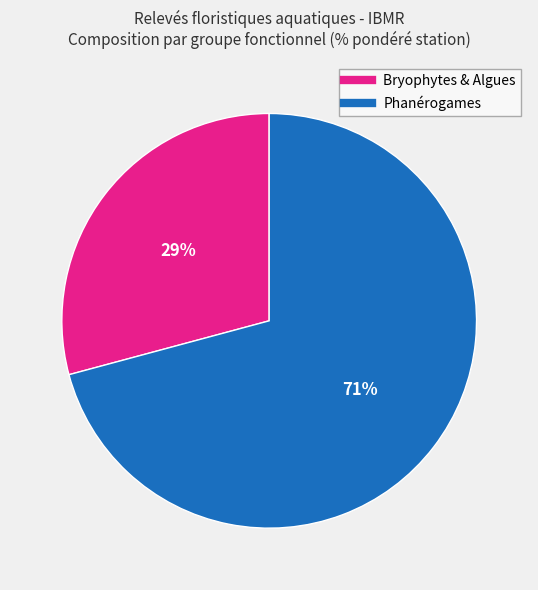

To the nearest percent, what is the difference between the largest and smallest slice percentages?

42%